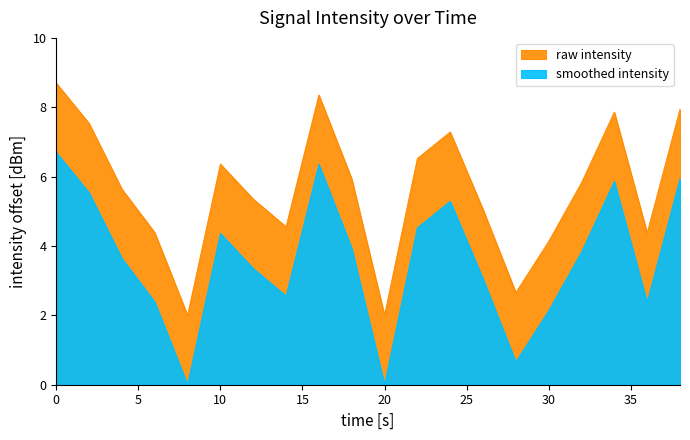

Reading left to right, what are all the values shown in this chart?

intensity(dBm): 8.7	7.5	5.6	4.4	2.0	6.4	5.4	4.6	8.4	5.9	2.0	6.5	7.3	5.1	2.7	4.1	5.8	7.9	4.4	7.9
smoothed_intensity: 6.7	5.5	3.6	2.4	0.0	4.4	3.4	2.6	6.4	3.9	0.0	4.5	5.3	3.1	0.7	2.1	3.8	5.9	2.4	5.9